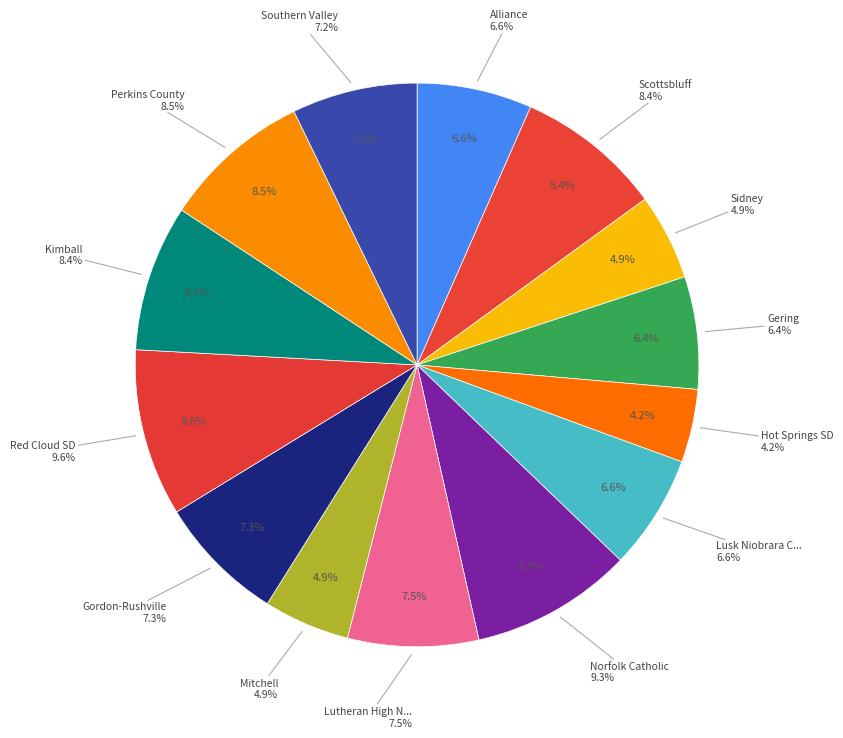

Rank the categories by value from lowest to highest.

Hot Springs SD, Sidney, Mitchell, Gering, Alliance, Lusk Niobrara County WY, Southern Valley, Gordon-Rushville, Lutheran High Northeast, Scottsbluff, Kimball, Perkins County, Norfolk Catholic, Red Cloud SD